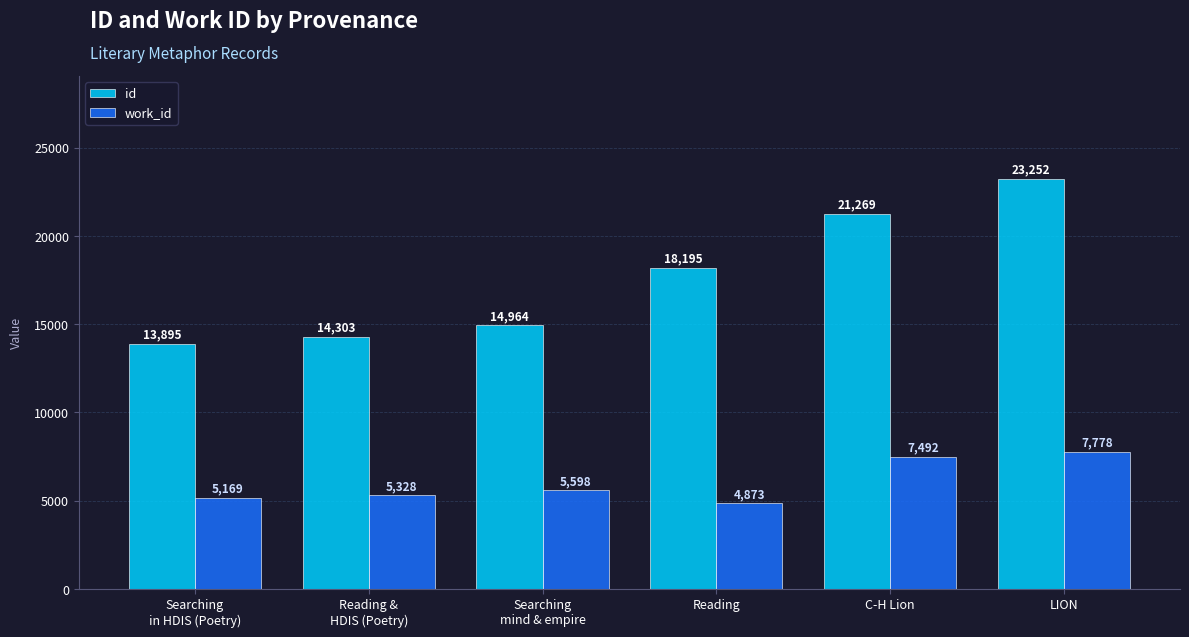

Rank the series by their maximum value, from highest to lowest.

id, work_id